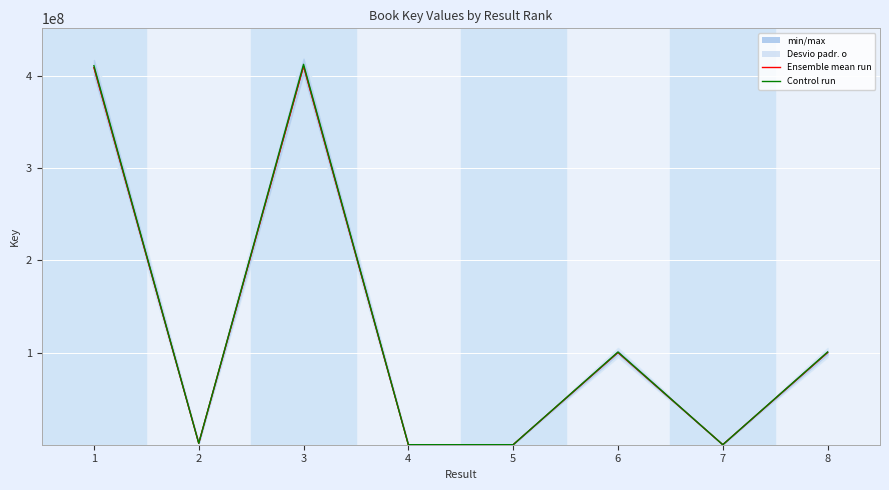

Count the number of categories in the chart.

8